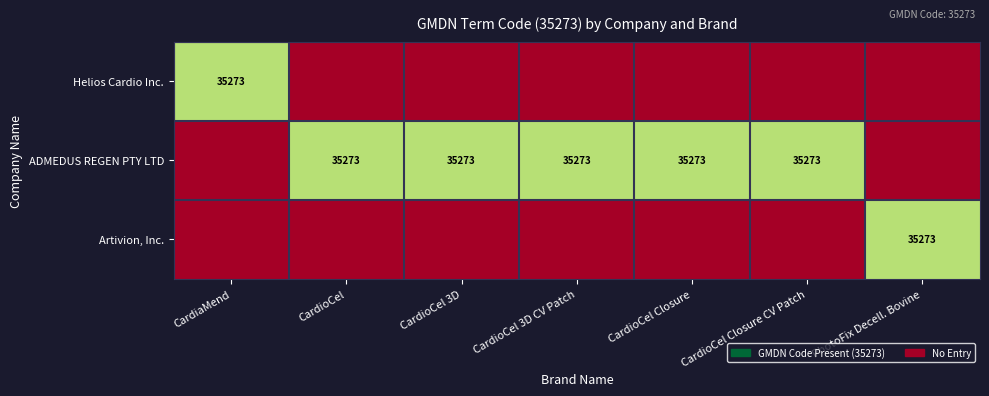

The Helios Cardio Inc. series shows 56827 at CardiaMend. True or false?

False